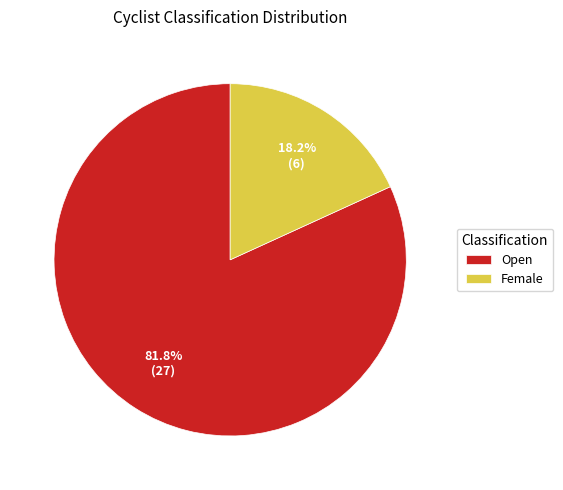

To the nearest percent, what is the combined percentage of Open and Female?

100%